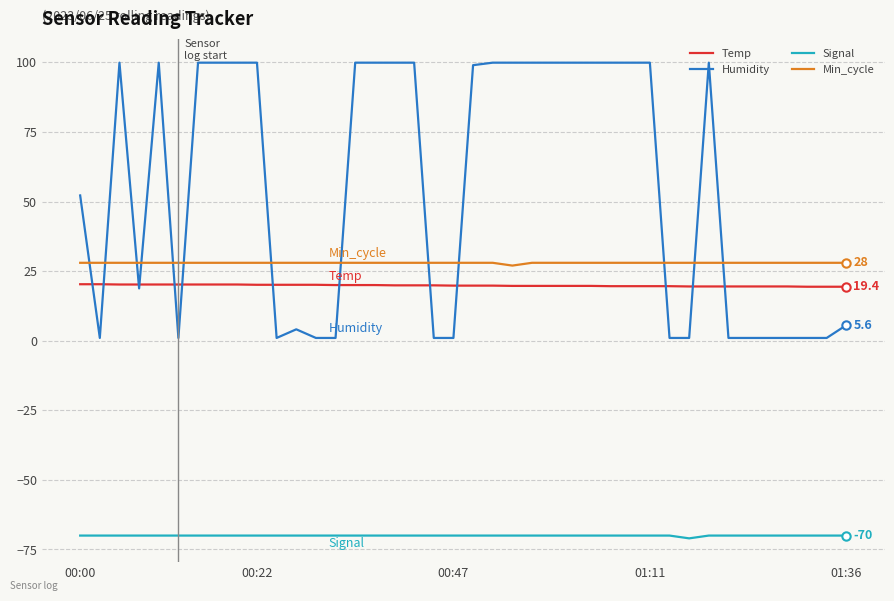

Which series has the largest total across all categories?

Humidity